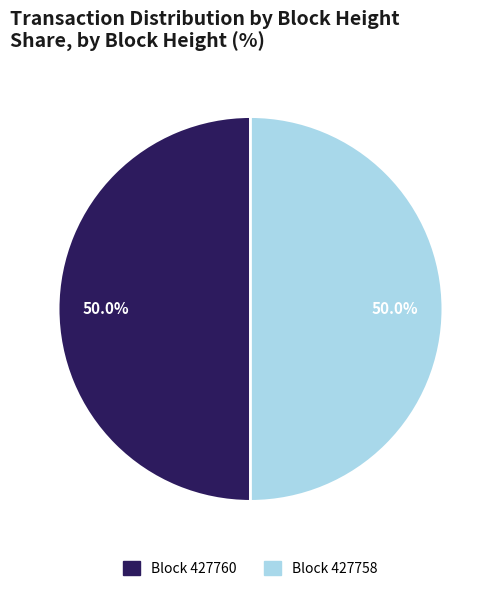

How many segments does this pie chart have?

2